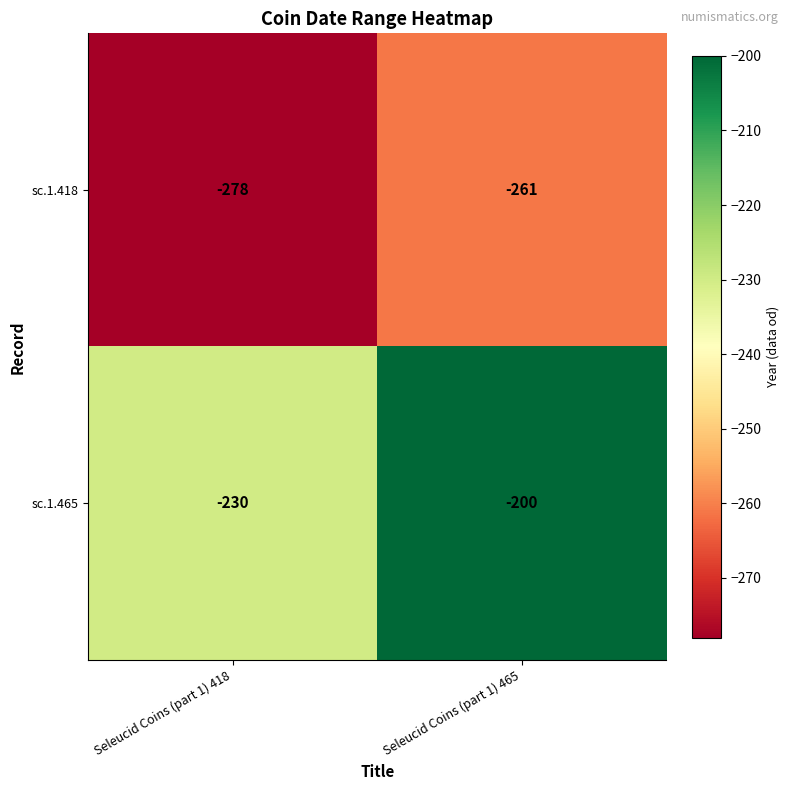

Where is sc.1.465 nearest to the value -215?

Seleucid Coins (part 1) 418